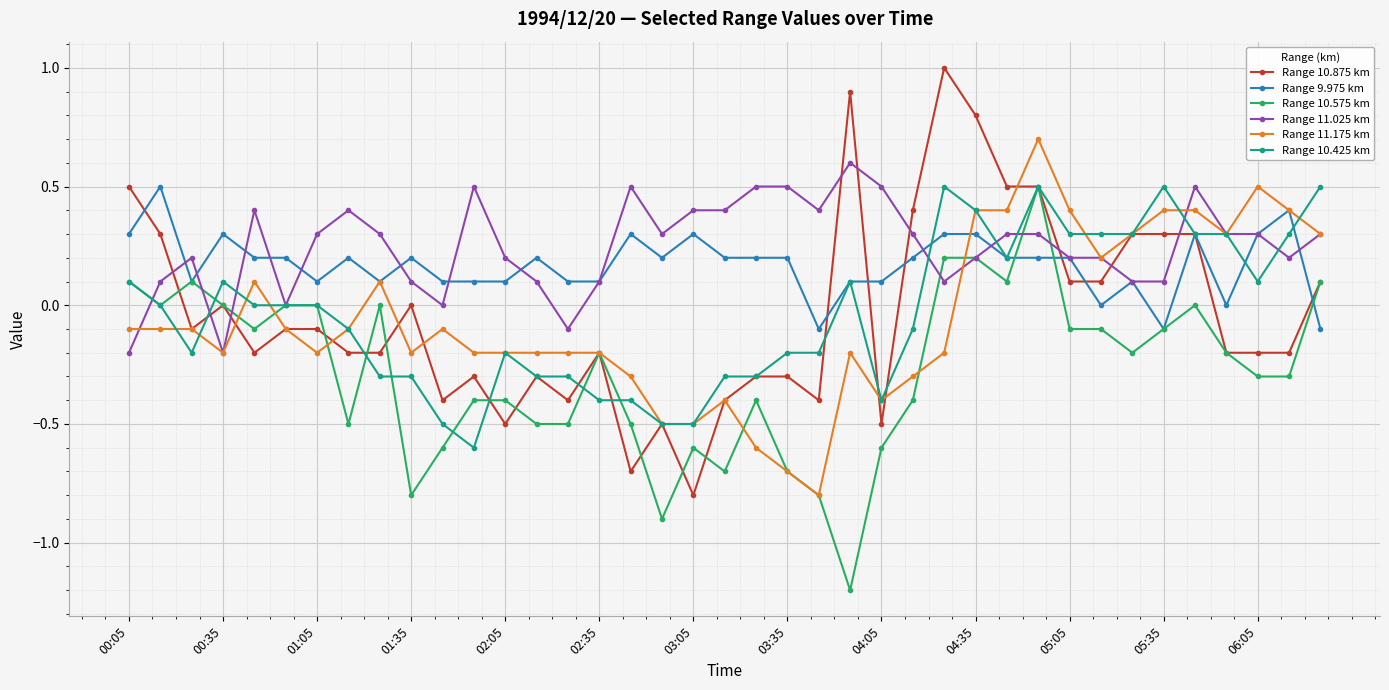

What is the difference between the second highest and minimum values in the Range 11.025 km series?

0.7